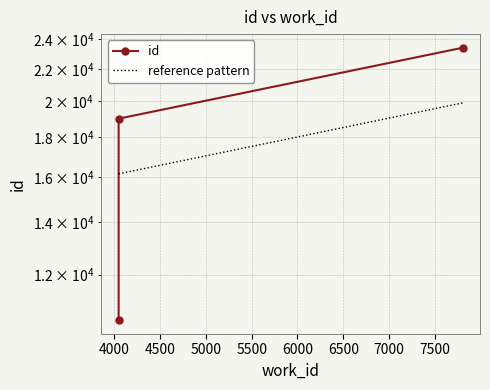

Count the values in the range 10493 to 23408.

3